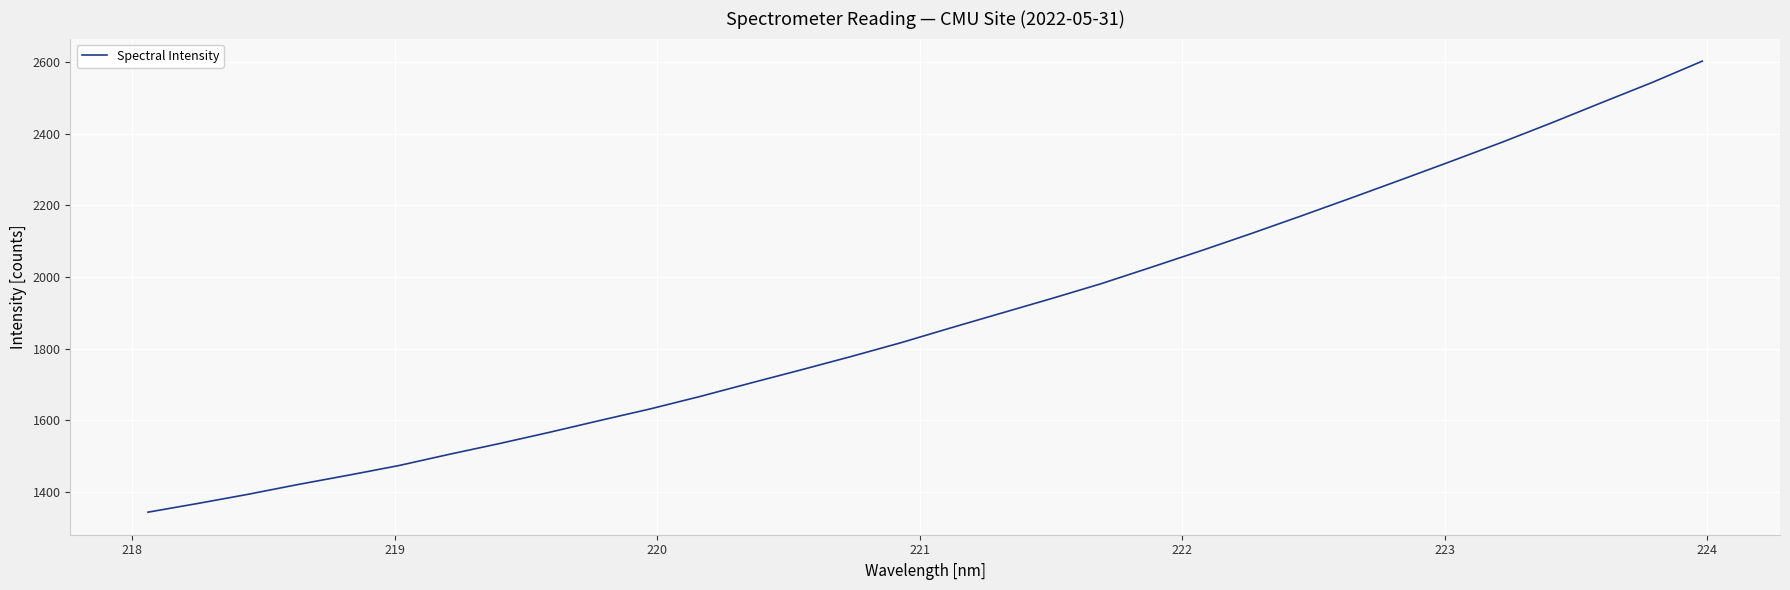

What is the difference between the maximum and minimum values?

1259.5